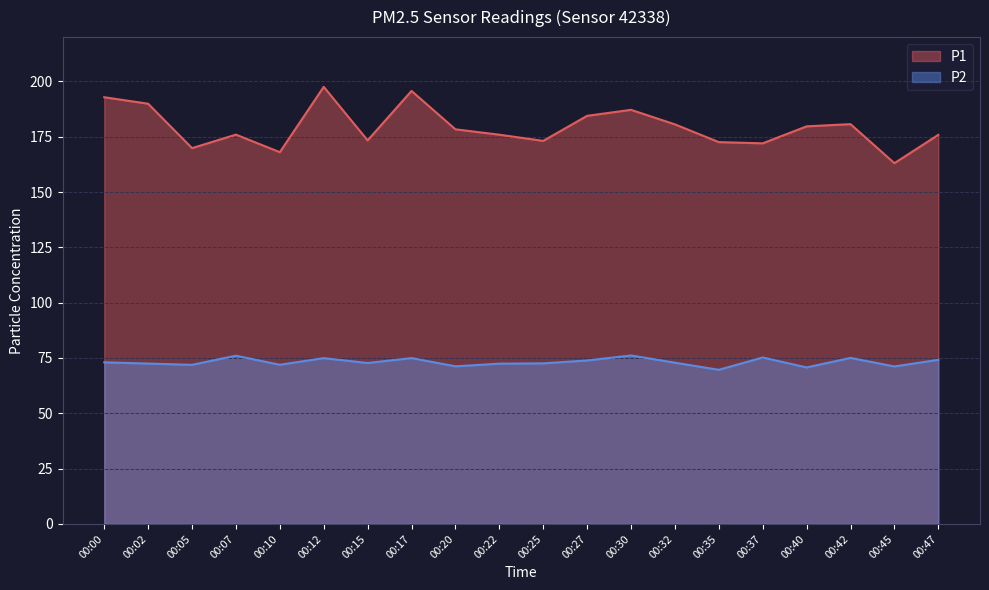

What is the total value across all series at 00:47?

250.0